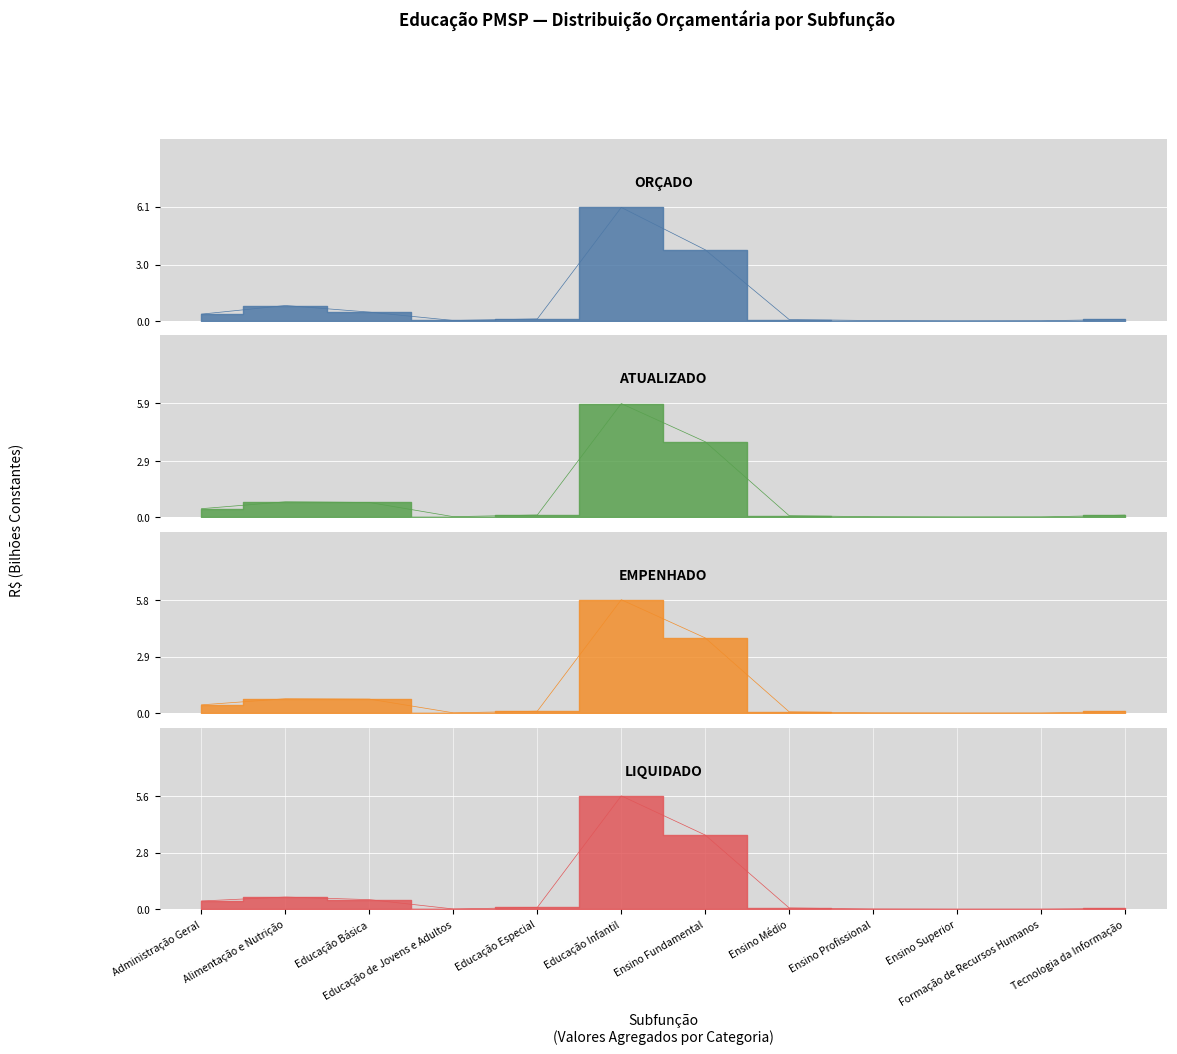

How many lines are shown in the chart?

4